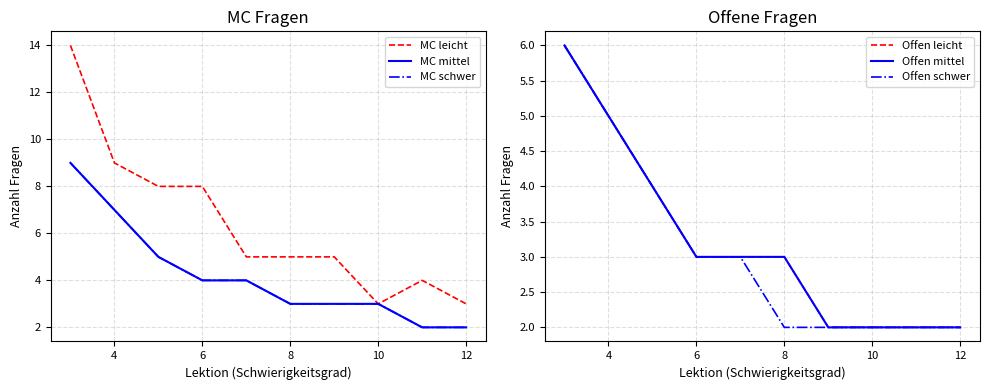

What is the difference between the maximum and second lowest values in the Offen leicht series?

4